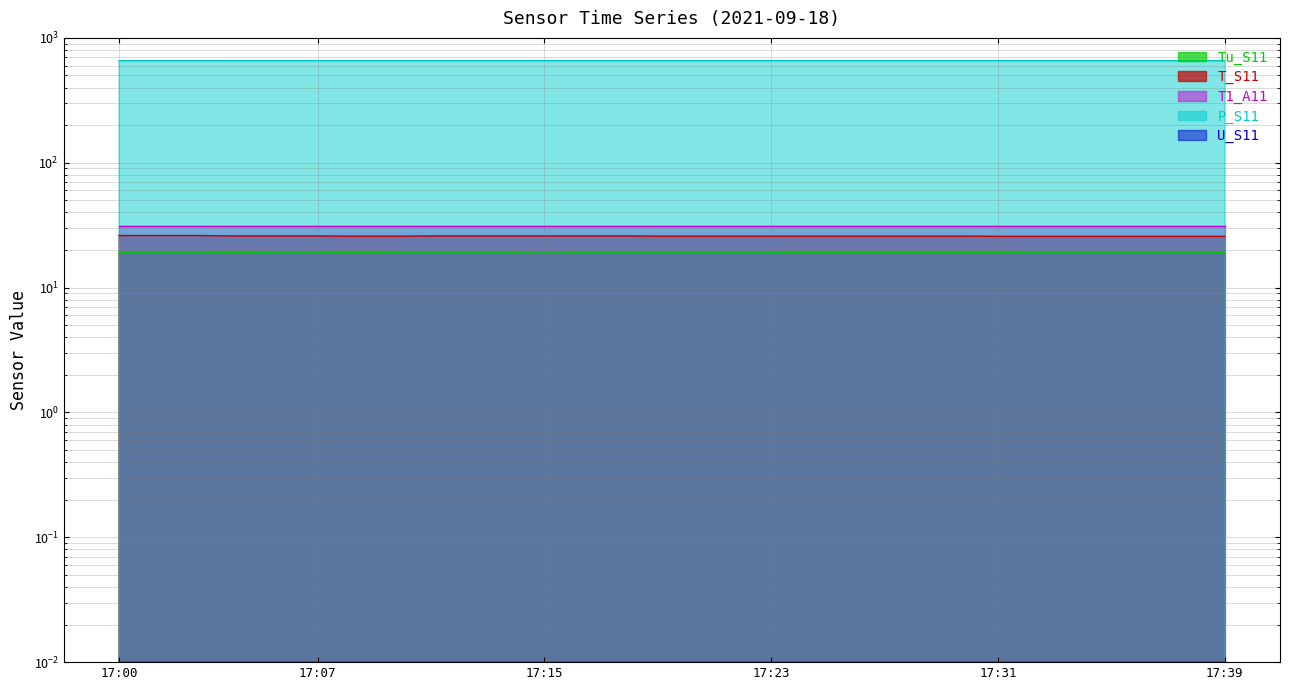

What is the value of the Tu_S11 point at the 11th from the left?

19.2